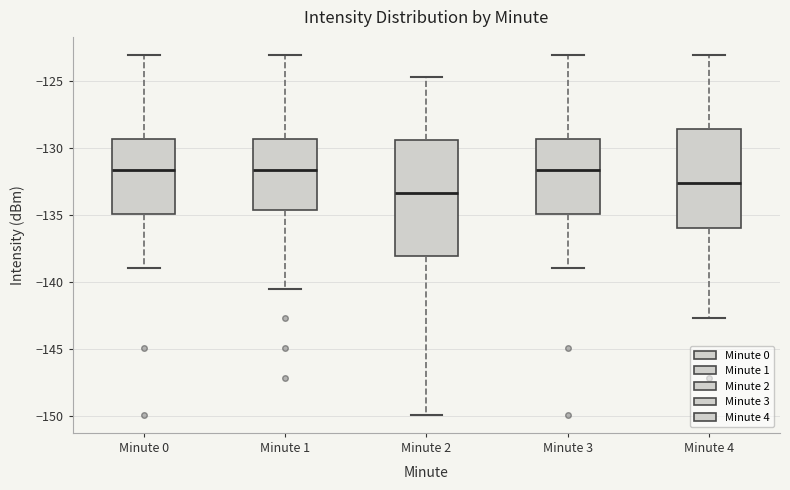

Comparing the boxes themselves (not the whiskers), which one is the tallest?

Minute 2